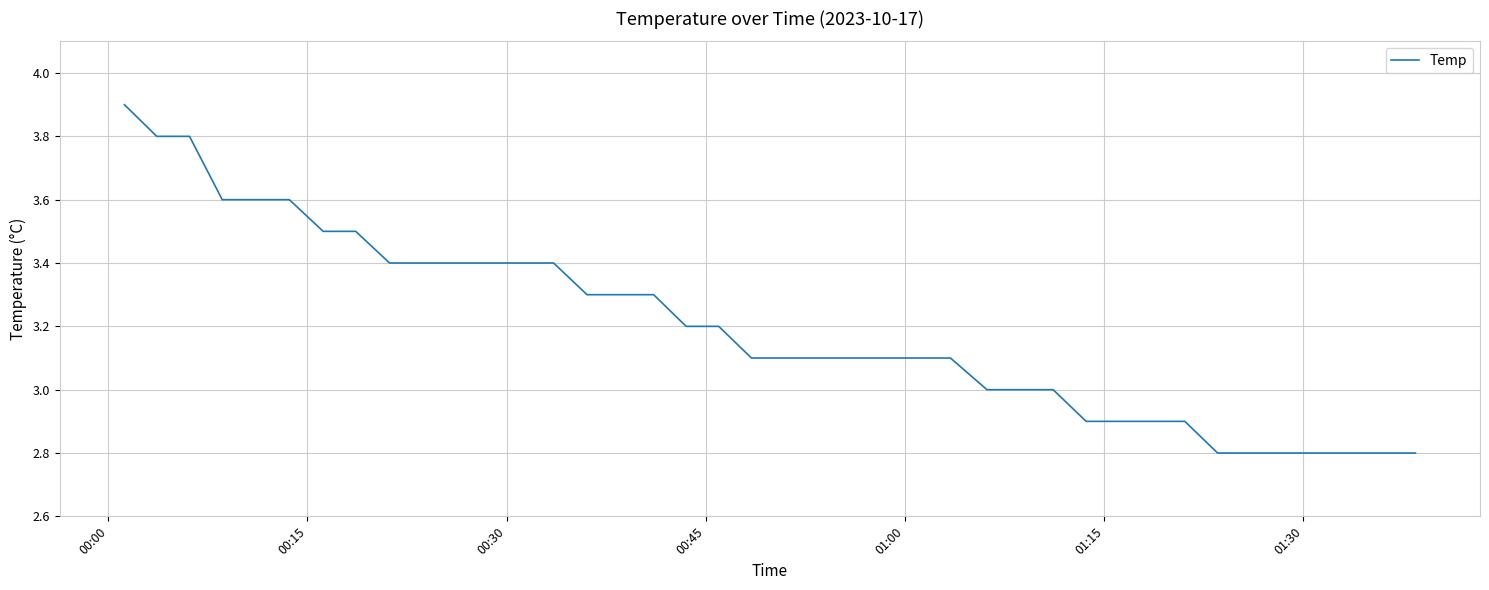

Is this an area chart (filled region under the line)?

No